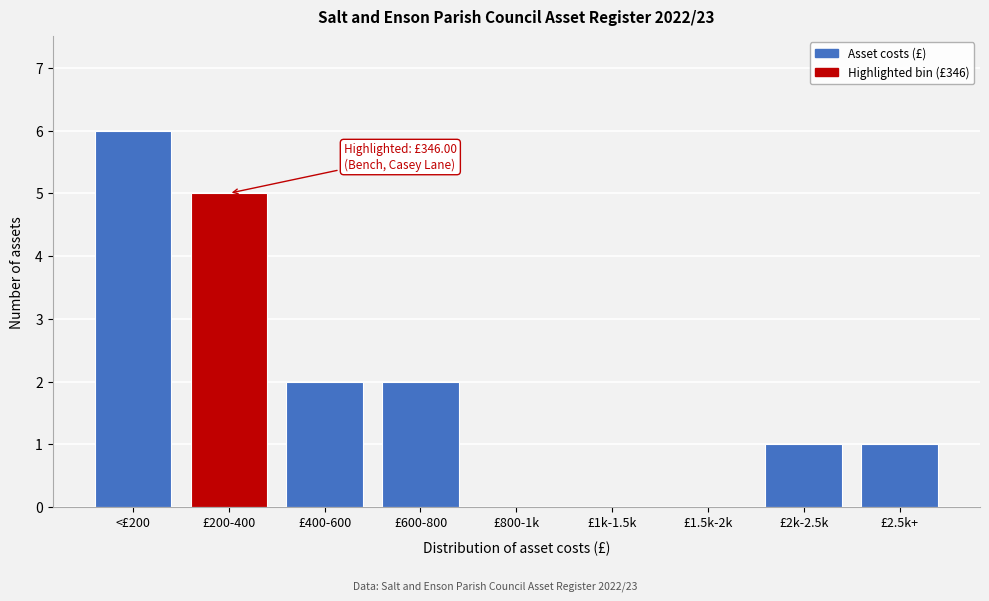

Reading left to right, extract all data points from this chart.

<£200=6	£200-400=5	£400-600=2	£600-800=2	£800-1k=0	£1k-1.5k=0	£1.5k-2k=0	£2k-2.5k=1	£2.5k+=1